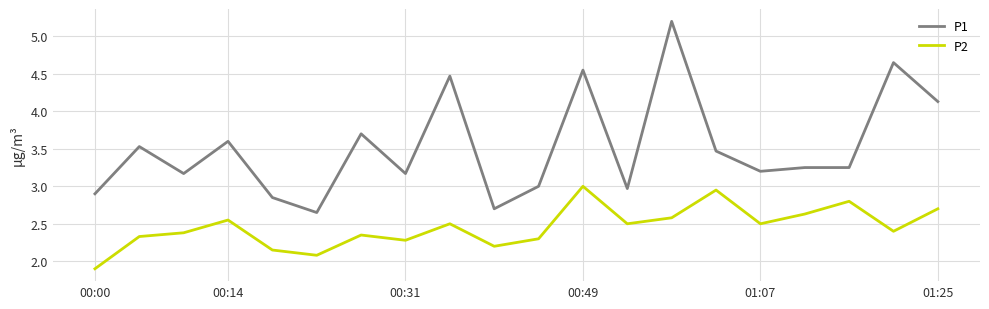

Which series has the largest total across all categories?

P1